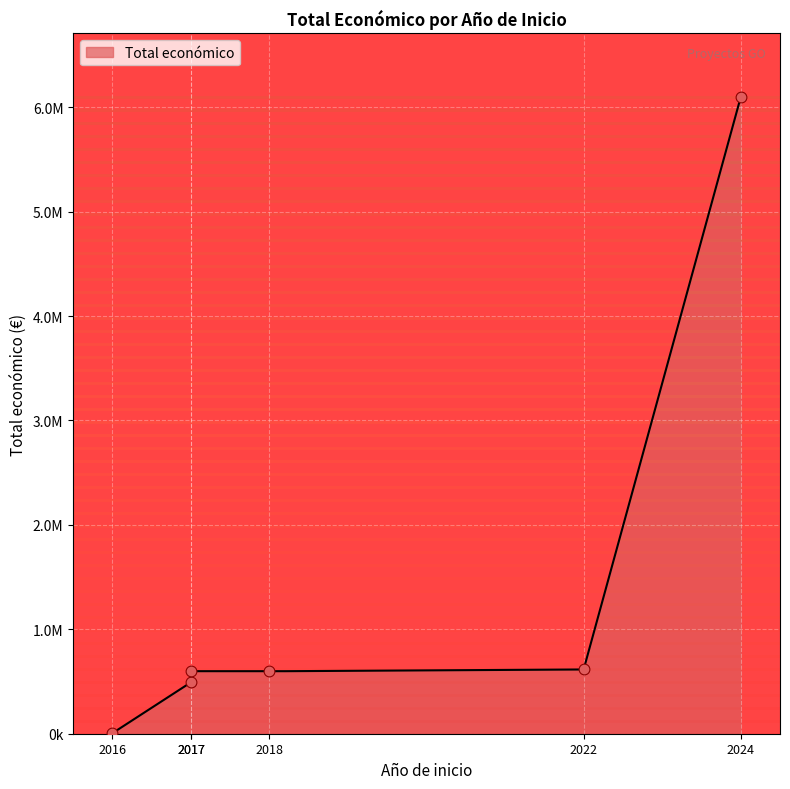

Between 2022 and 2016, which is larger?

2022